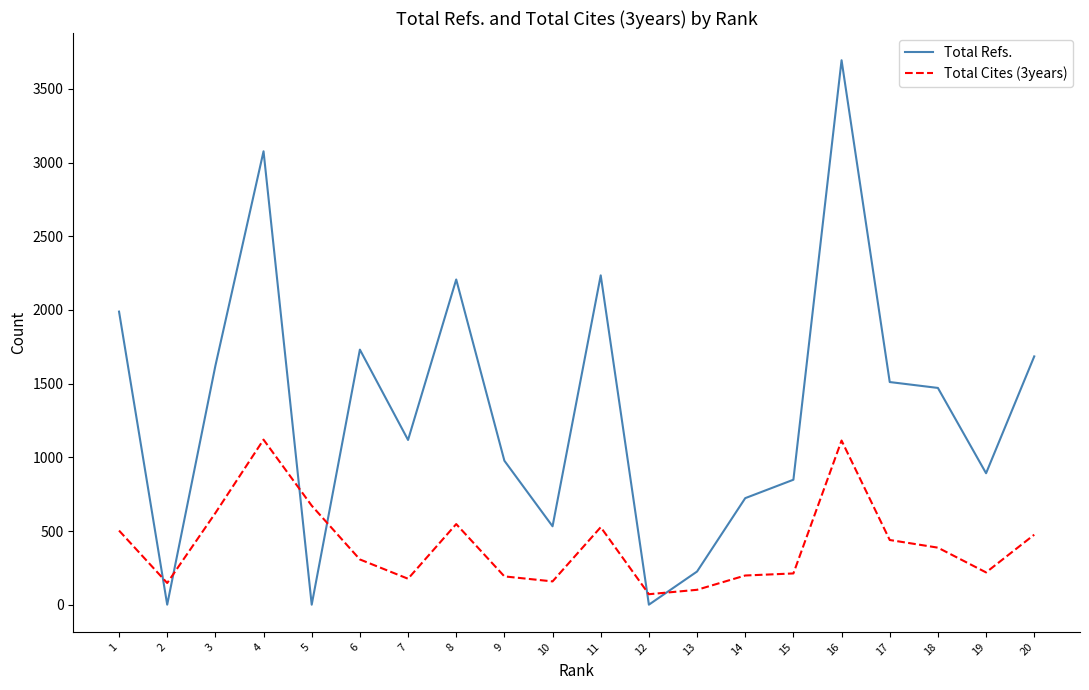

Between 5 and 9, which series saw the biggest shift?

Total Refs.